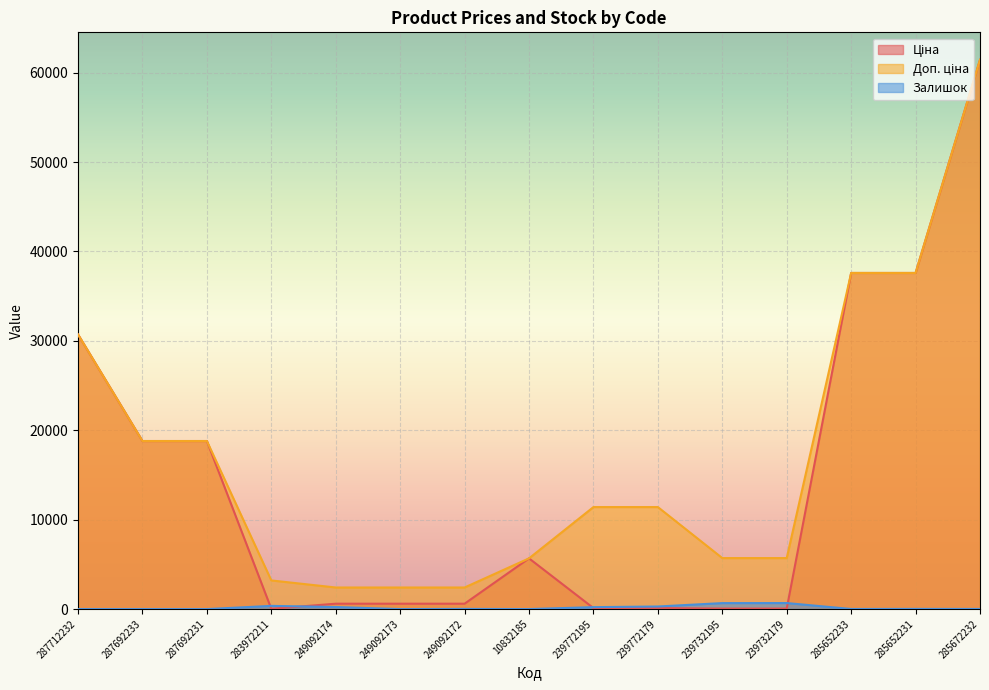

What is the value of the Ціна point at the 6th from the left?

603.7